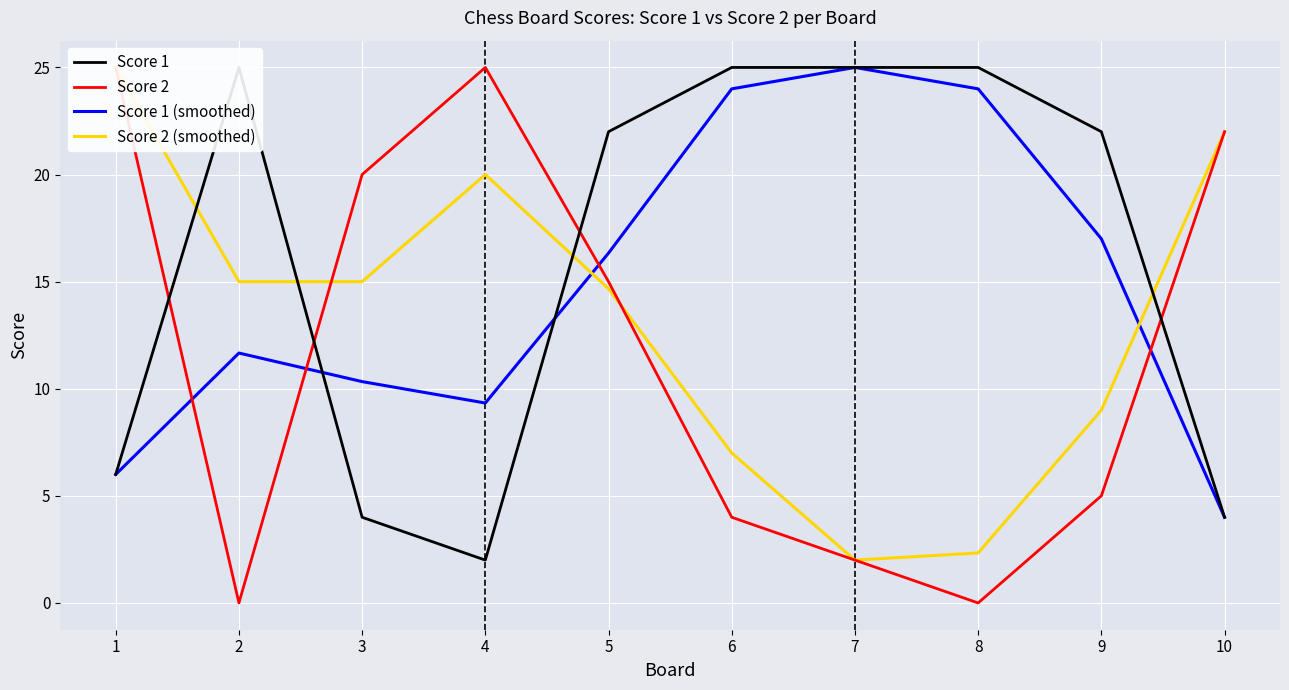

List the series in order of their overall mean, lowest first.

Score 2, Score 2 (smoothed), Score 1 (smoothed), Score 1